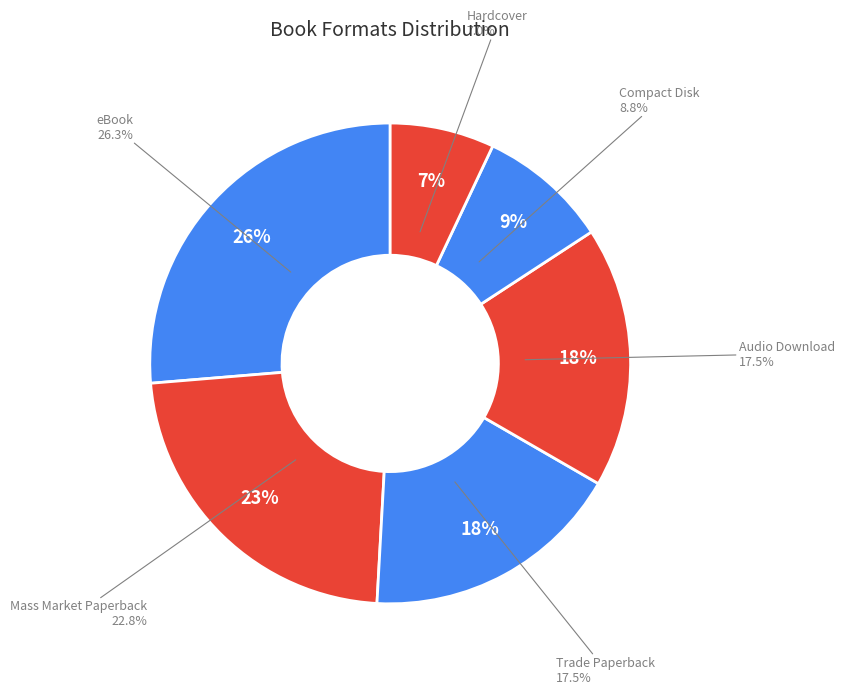

How many segments does this pie chart have?

6